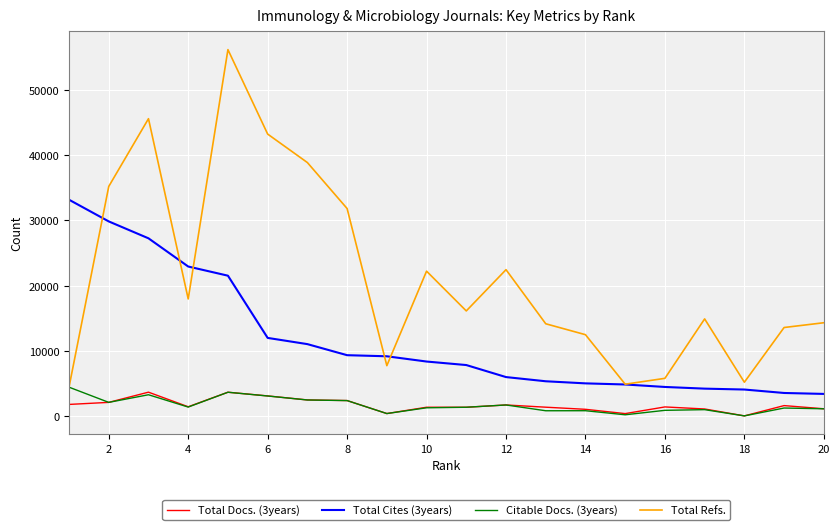

True or false: Total Cites (3years) and Citable Docs. (3years) cross at least once.

False